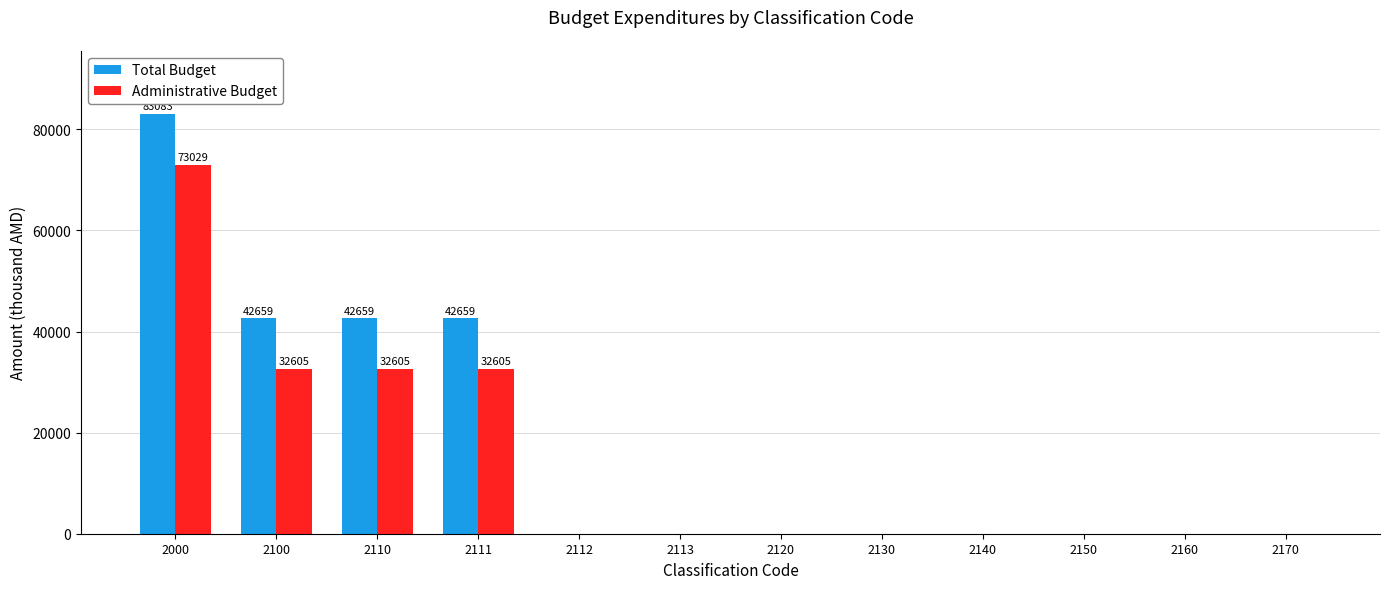

How many series are shown in this chart?

2